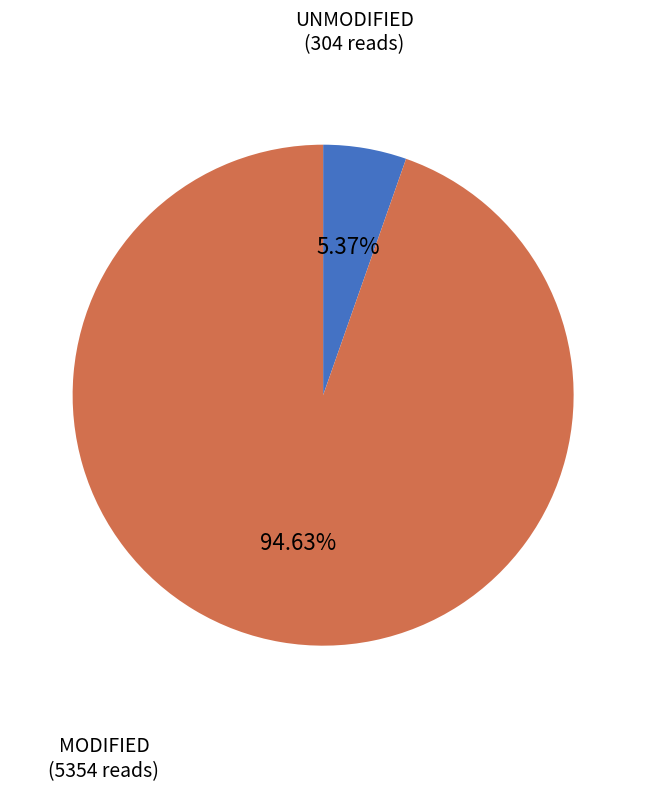

Does any single category account for the majority?

Yes